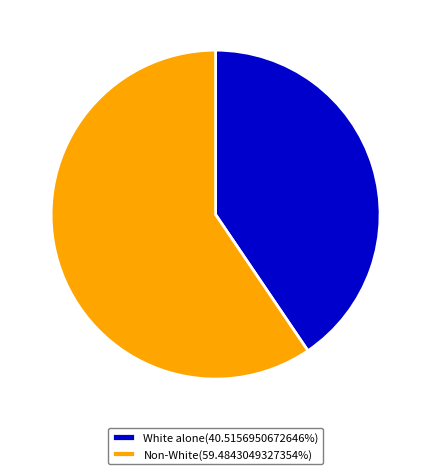

Is Non-White(59.4843049327354%) the majority of the pie?

Yes